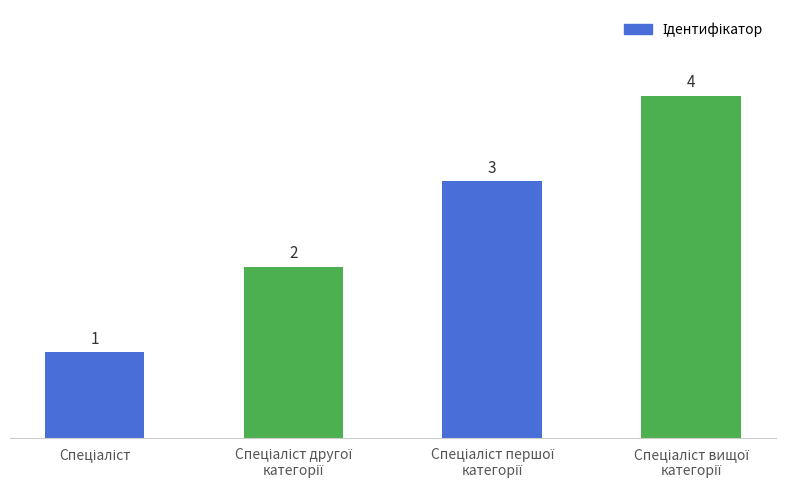

What is the sum of all values?

10